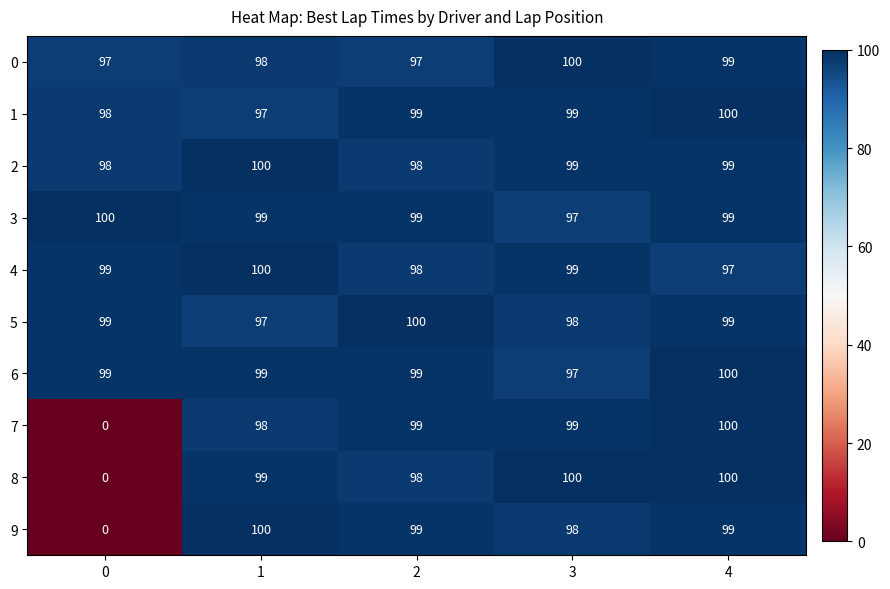

The value of 5 at 1 is 97. True or false?

True